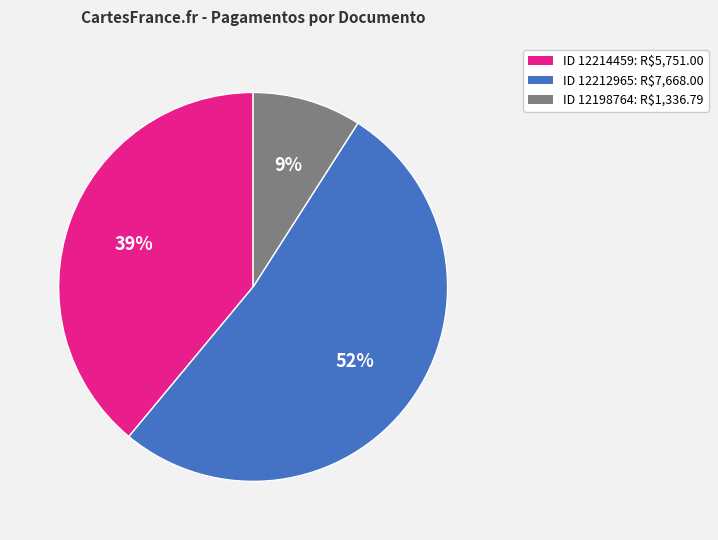

Is there a majority slice in this chart?

Yes